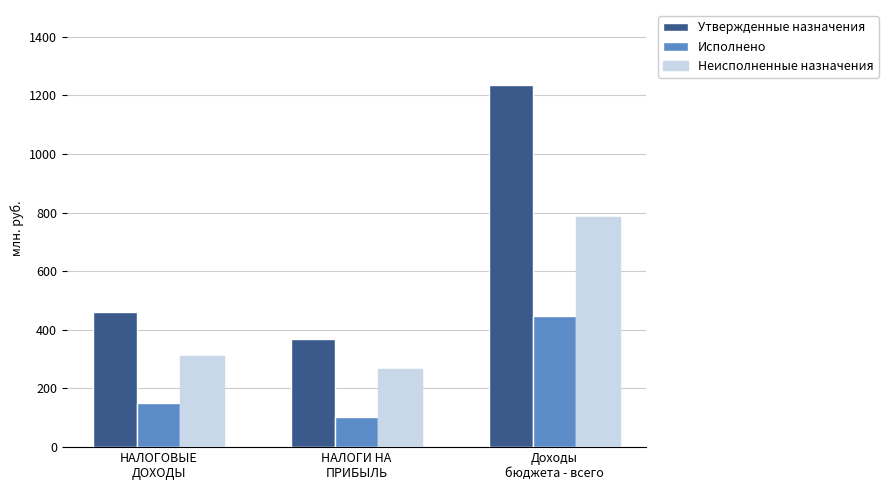

At how many categories does at least one series exceed 596?

1